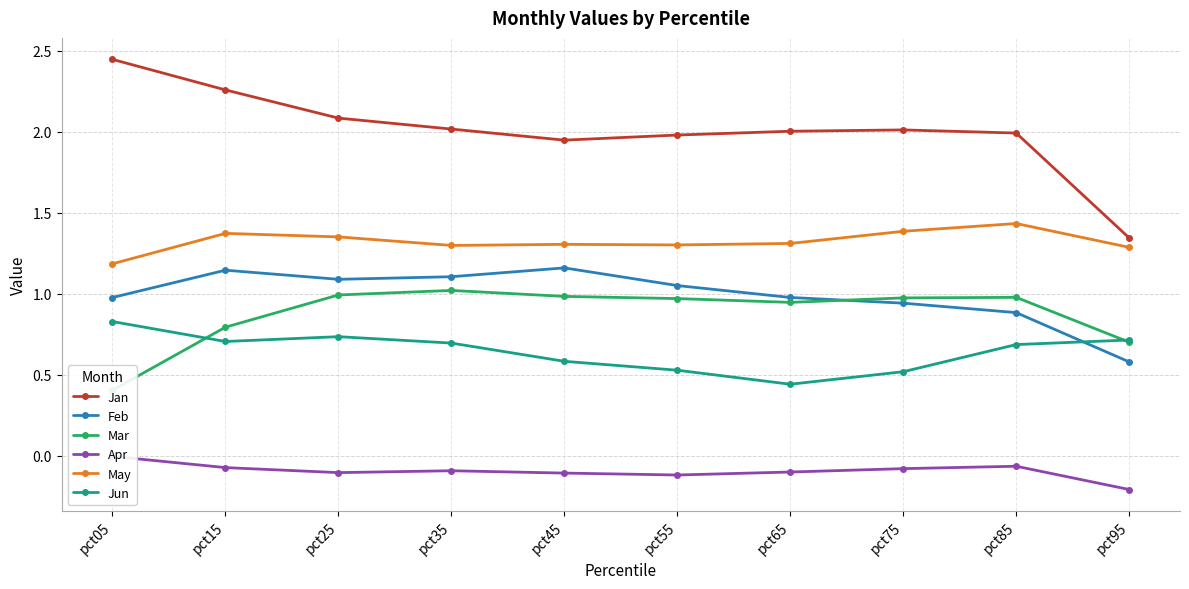

Which has a higher value, pct45 or pct15?

pct15